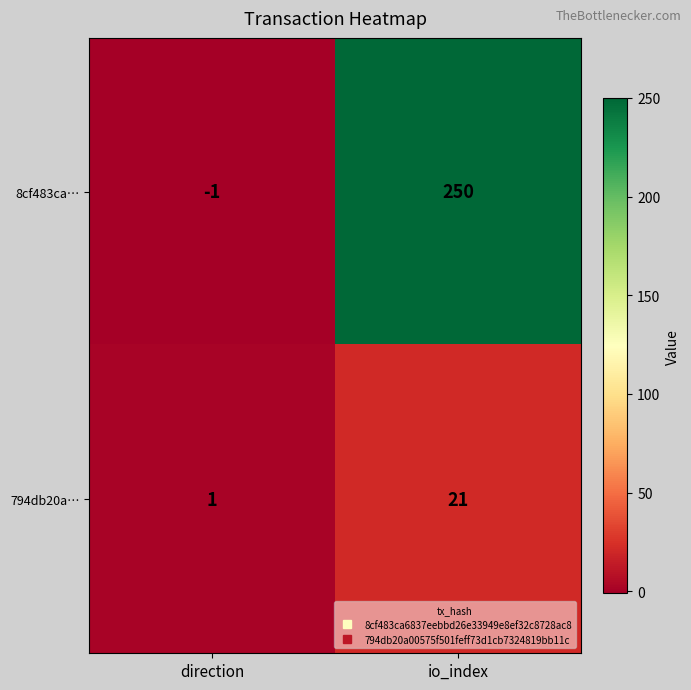

Reading left to right, extract all data points from this chart.

8cf483ca…: -1	250
794db20a…: 1	21